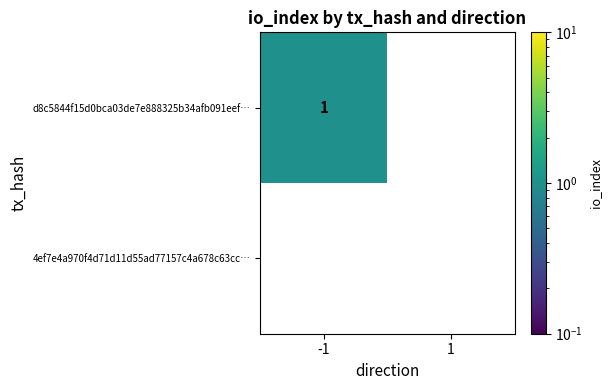

Reading right to left, list all the values displayed in this chart.

d8c5844f15d0bca03de7e888325b34afb091eef…: 1=0	-1=1
4ef7e4a970f4d71d11d55ad77157c4a678c63cc…: 1=0	-1=0